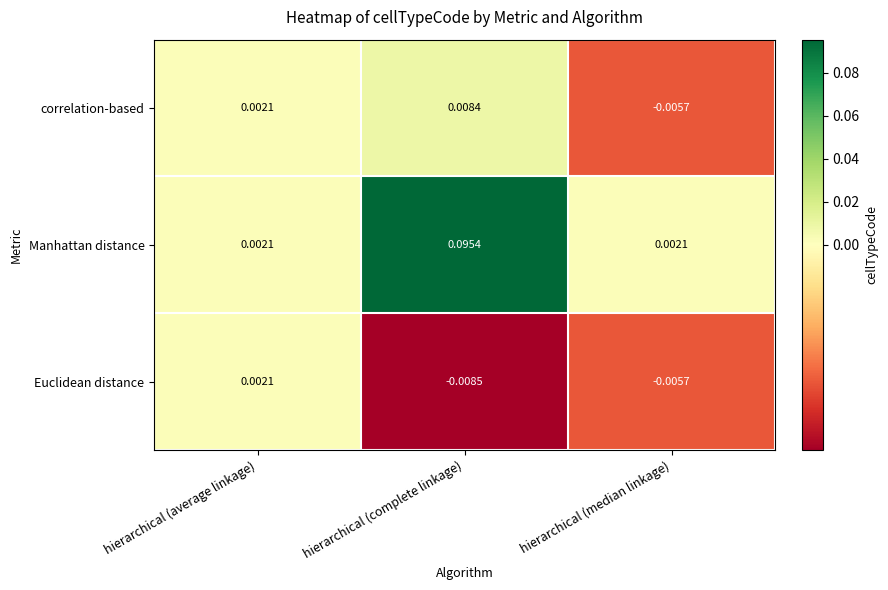

How many categories are shown in the chart?

3